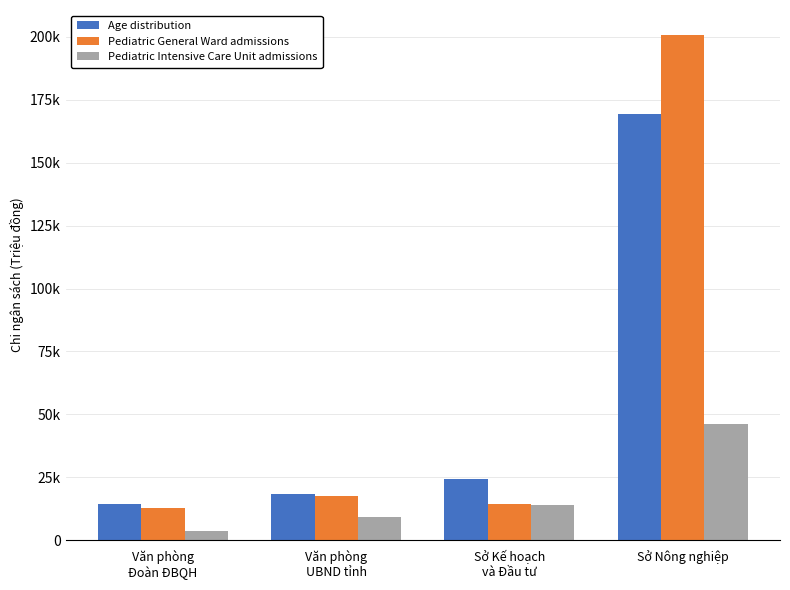

At which category is the sum across all series the highest?

Sở Nông nghiệp